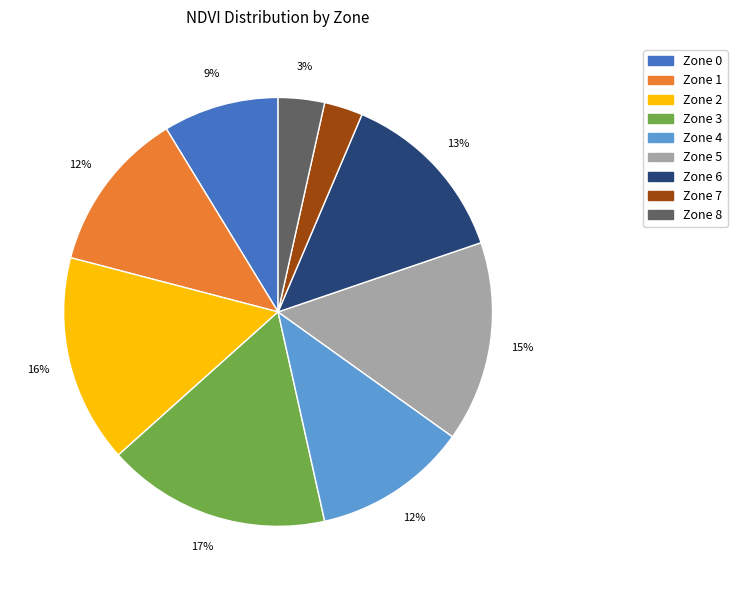

Is there any slice that represents more than half of the pie?

No